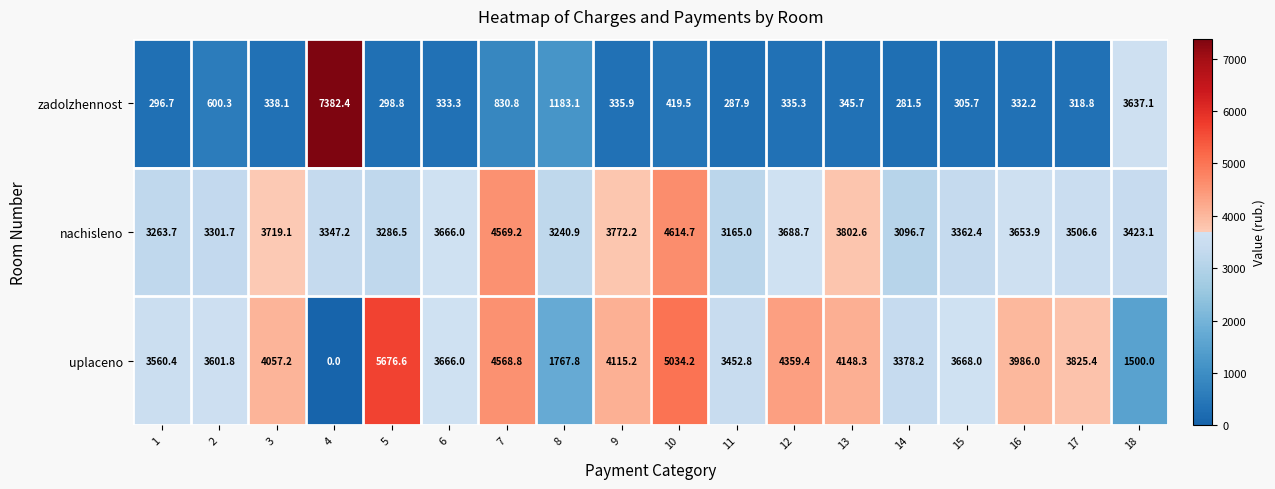

What is the difference between the highest and lowest values at 13?

3802.6